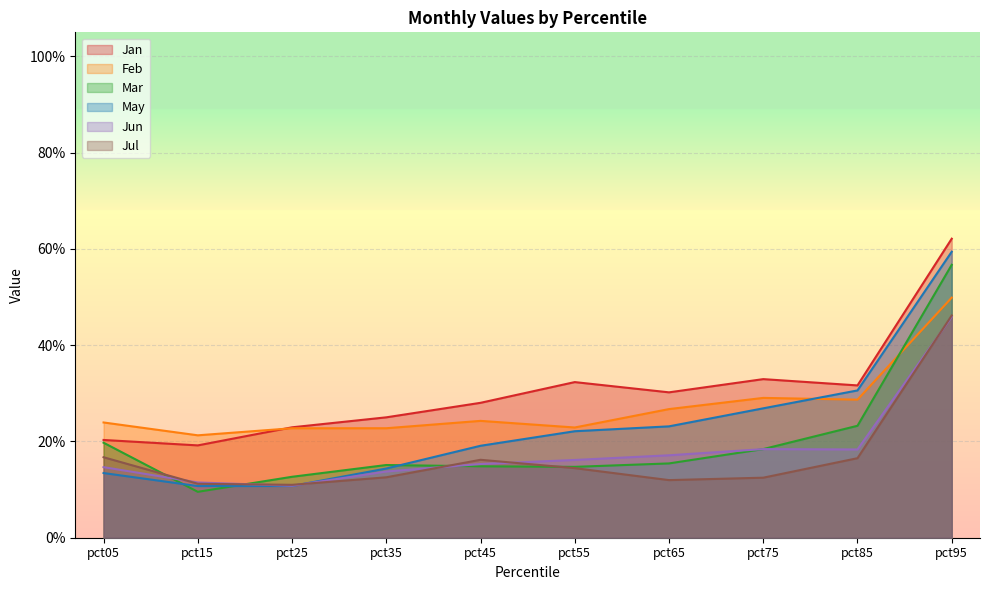

Is the value of Jan at pct45 greater than the value of May at pct15?

Yes